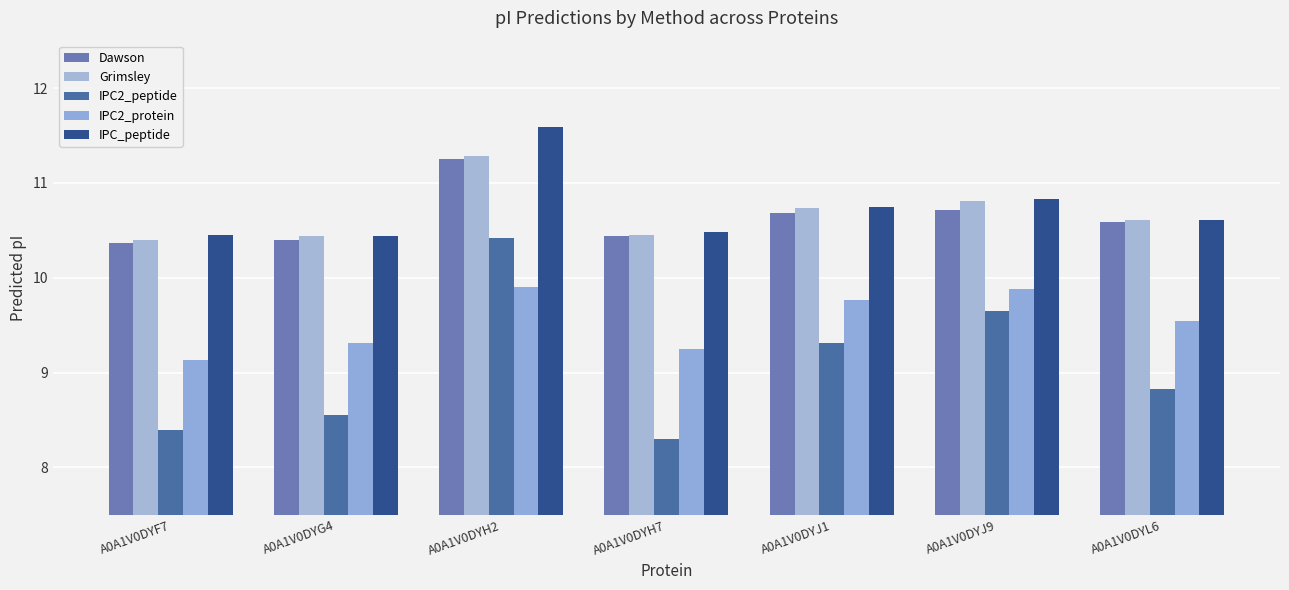

How many bars are there in each group?

5